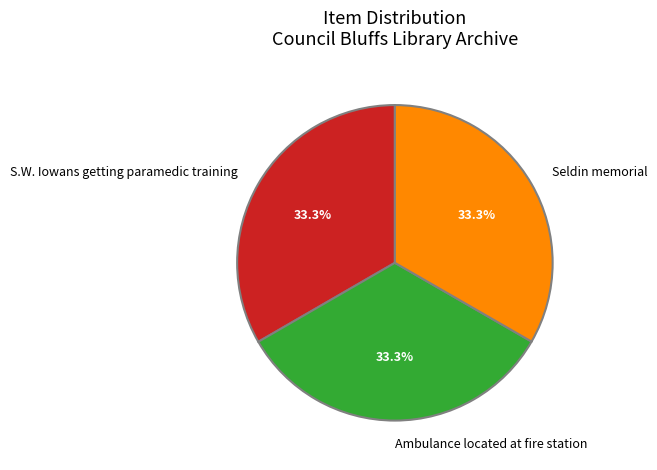

Combined, what portion of the pie is Seldin memorial and S.W. Iowans getting paramedic training?

66.7%